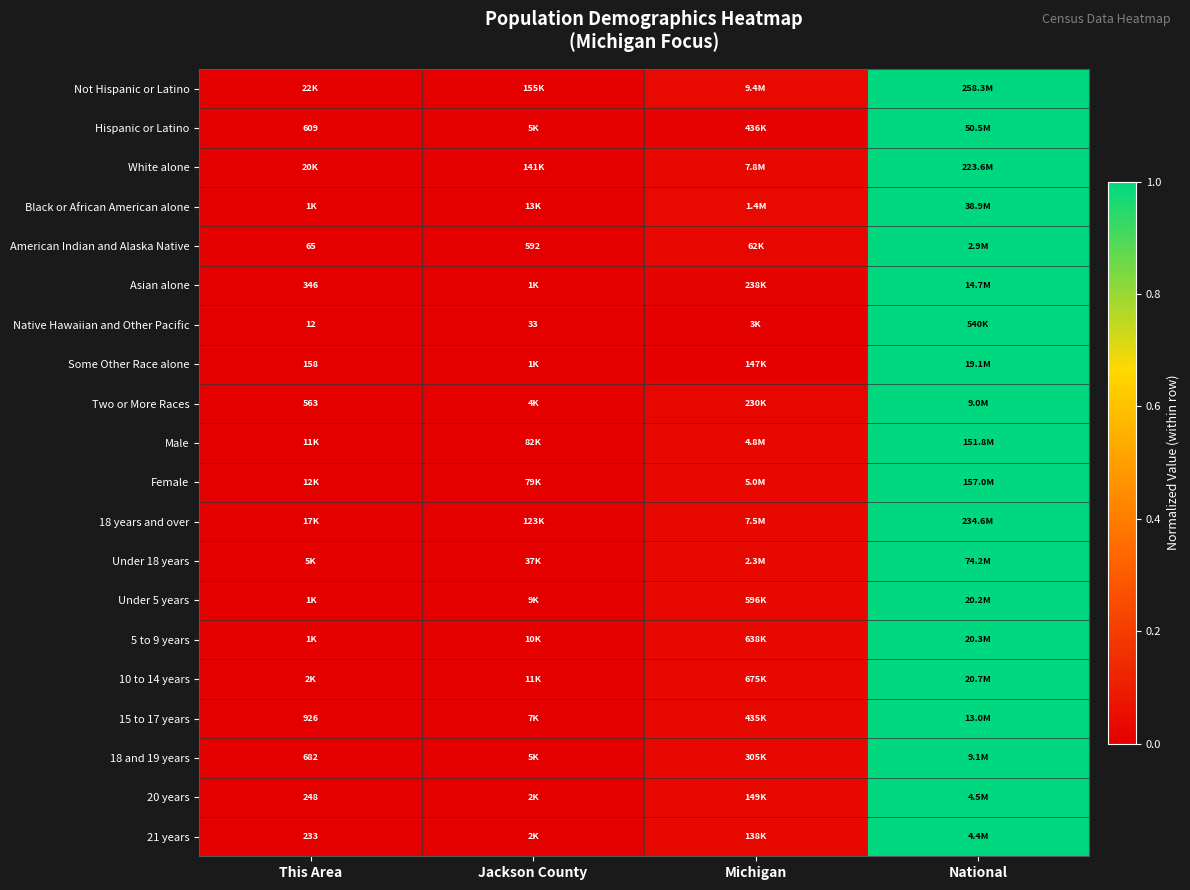

Between This Area and National, which is larger?

National